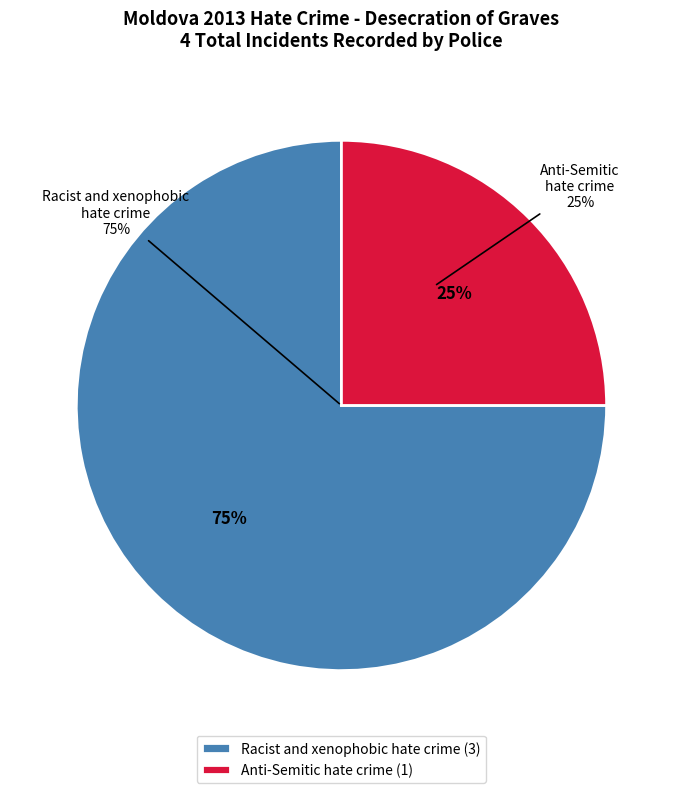

Which has a higher value, Anti-Semitic hate crime or Racist and xenophobic hate crime?

Racist and xenophobic hate crime